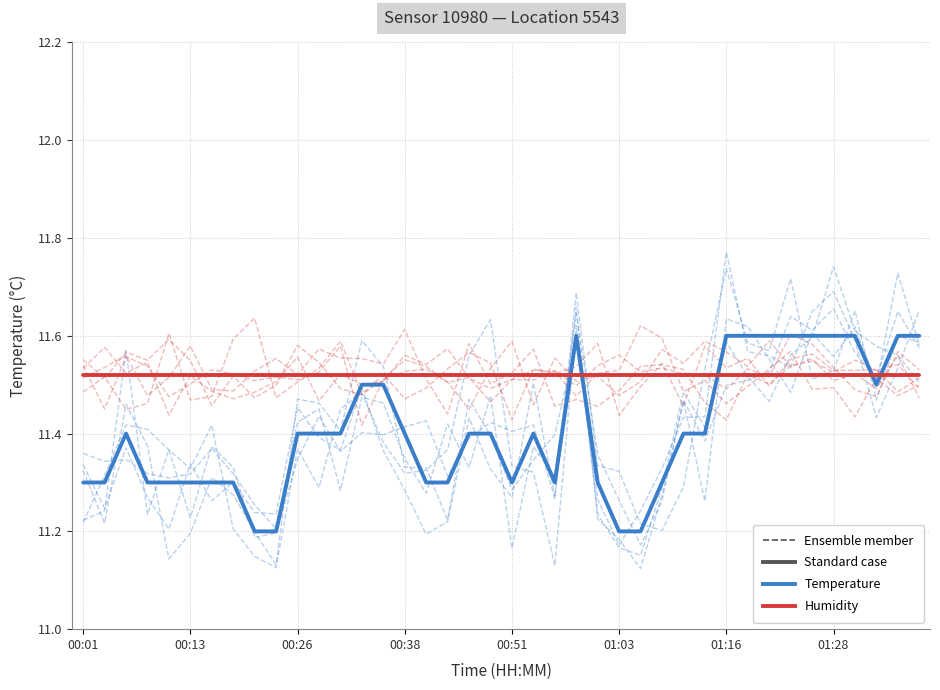

True or false: Temperature (°C) has a value of 3.8 at 00:13.

False